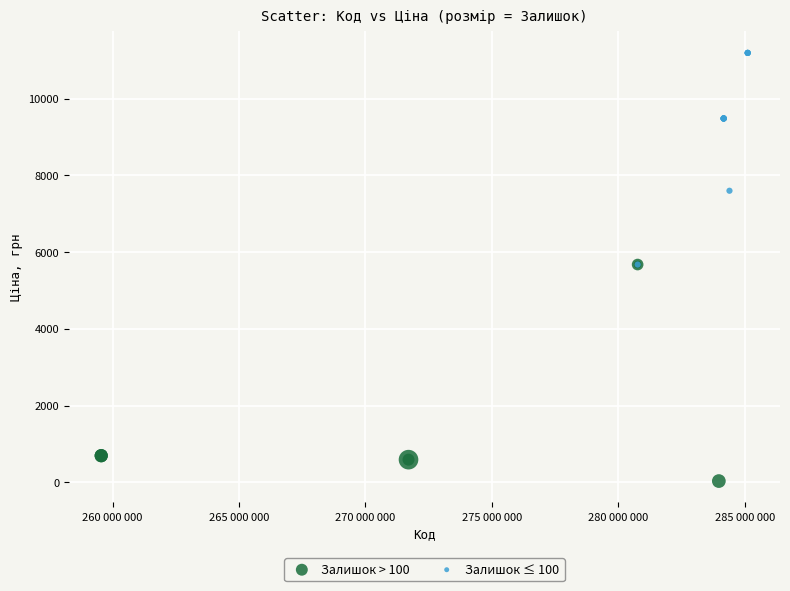

Which series reaches the maximum Y coordinate?

Залишок ≤ 100